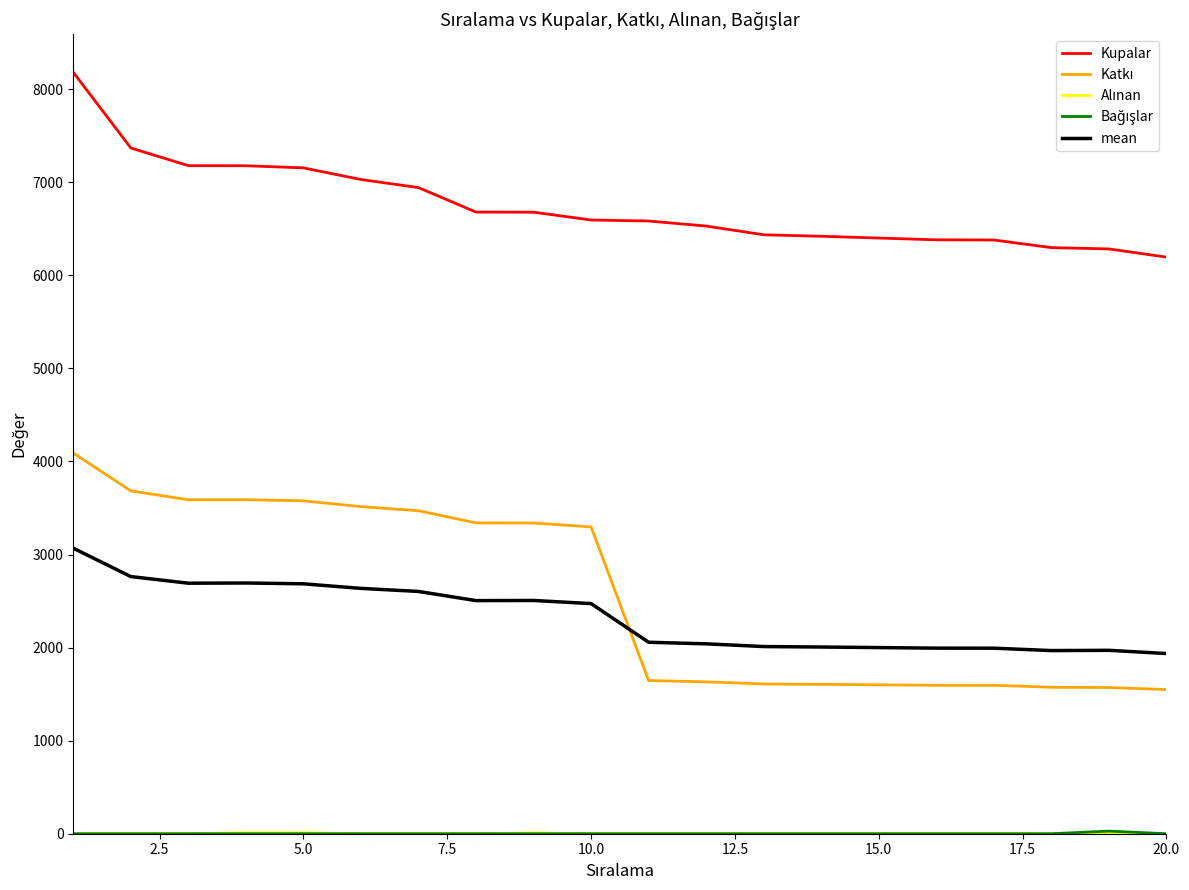

Which series has the largest total across all categories?

Kupalar